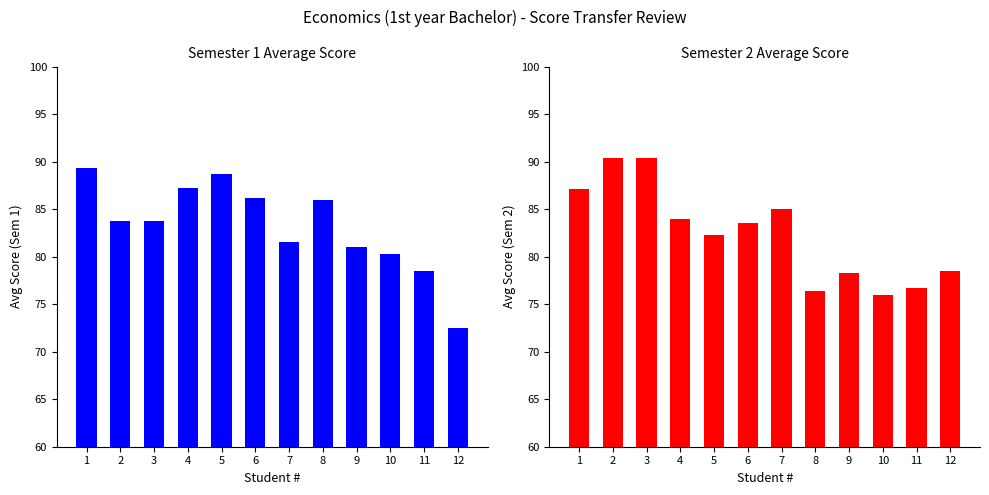

Is it true that Semester 1 Avg equals 112.7 at 10?

False